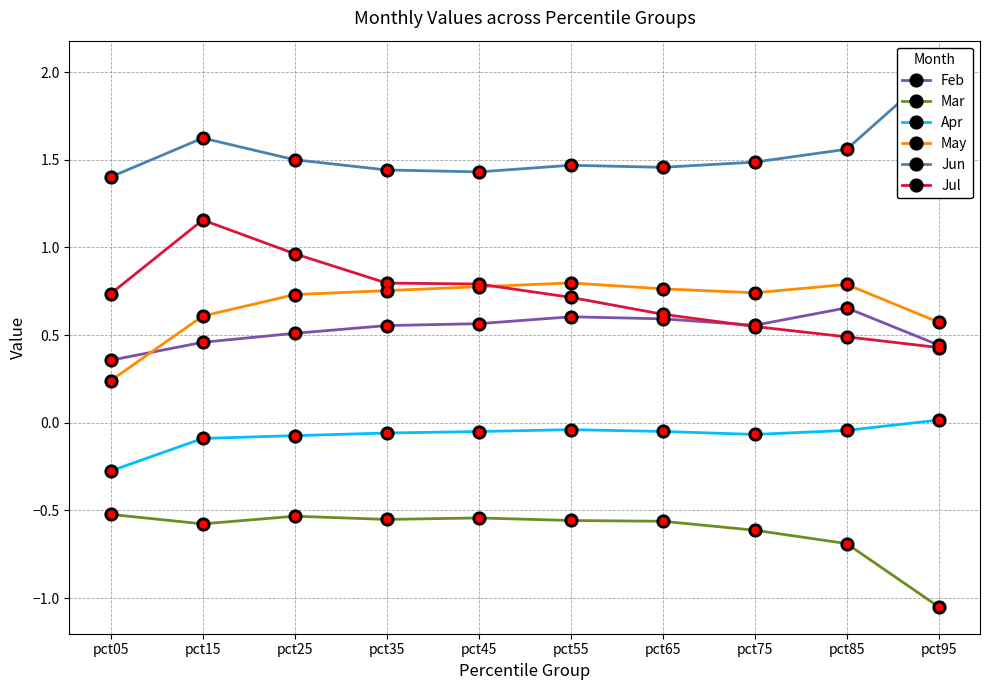

What is the difference between the highest and lowest values at pct45?

2.0